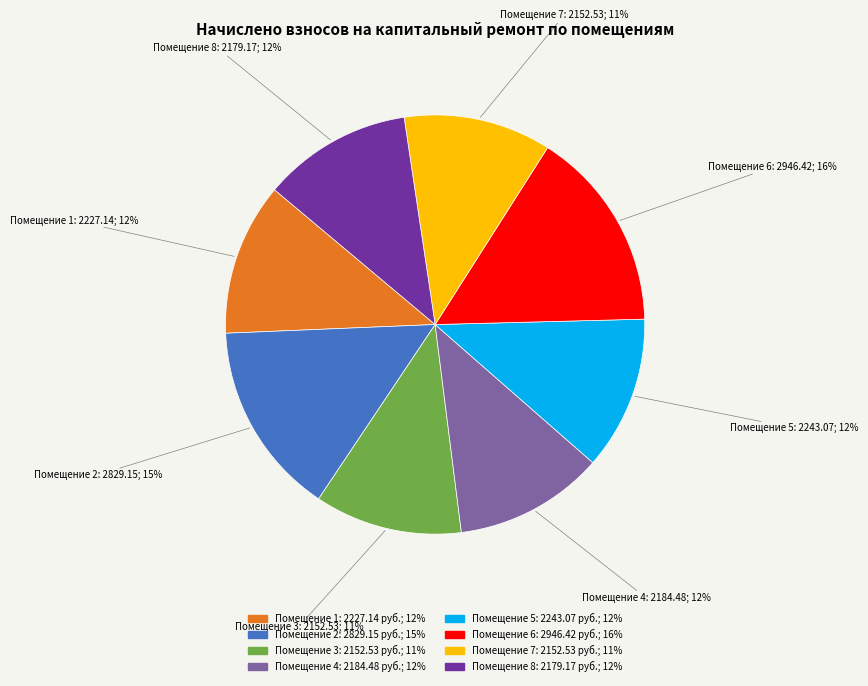

How many segments does this pie chart have?

8